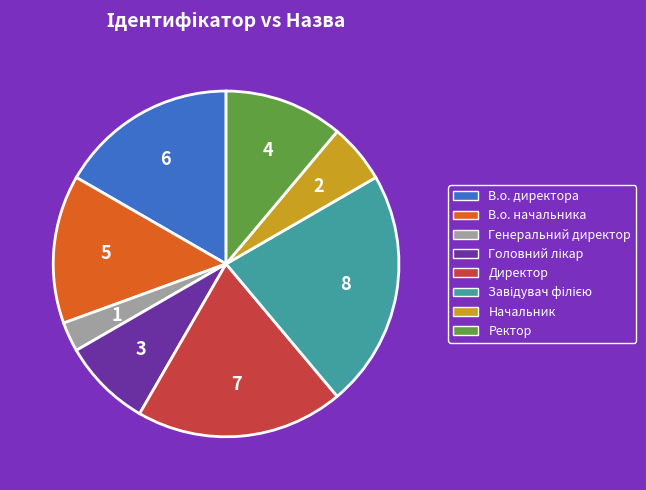

Which has a higher value, Ректор or В.о. директора?

В.о. директора